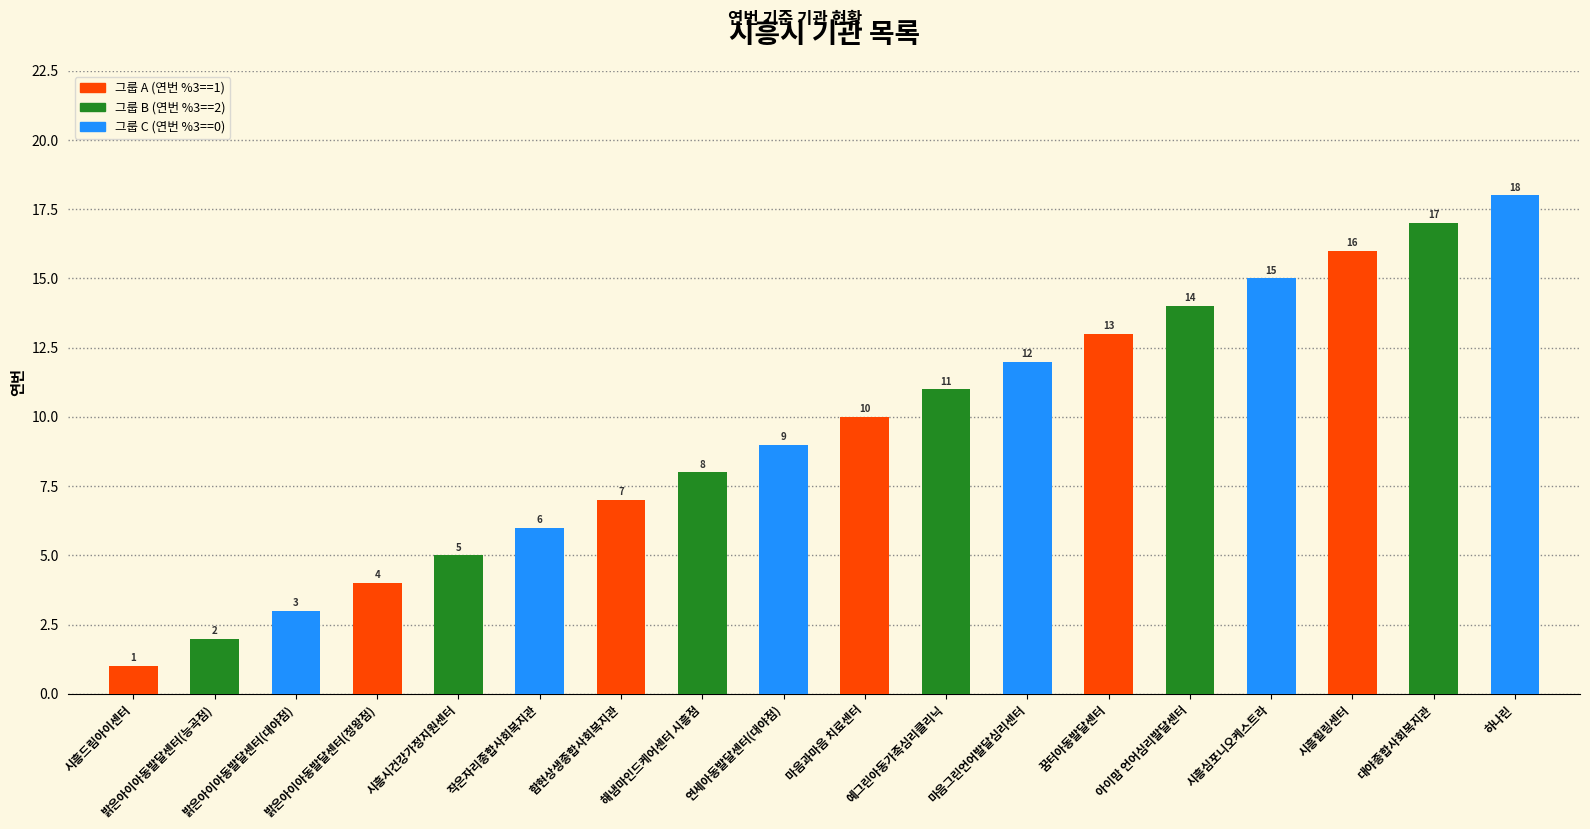

How many values are below 10?

9